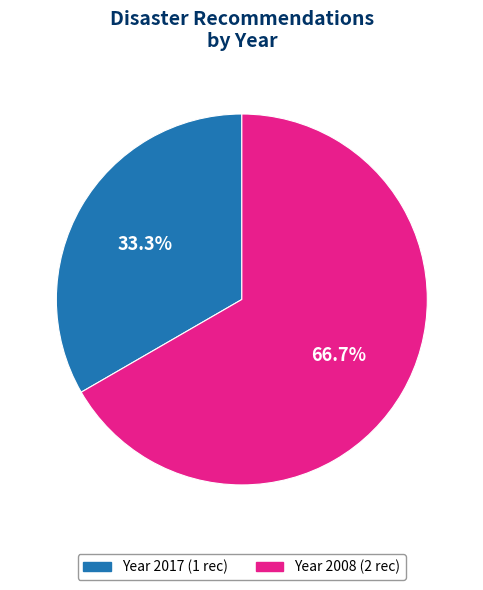

Count the number of slices in the pie.

2